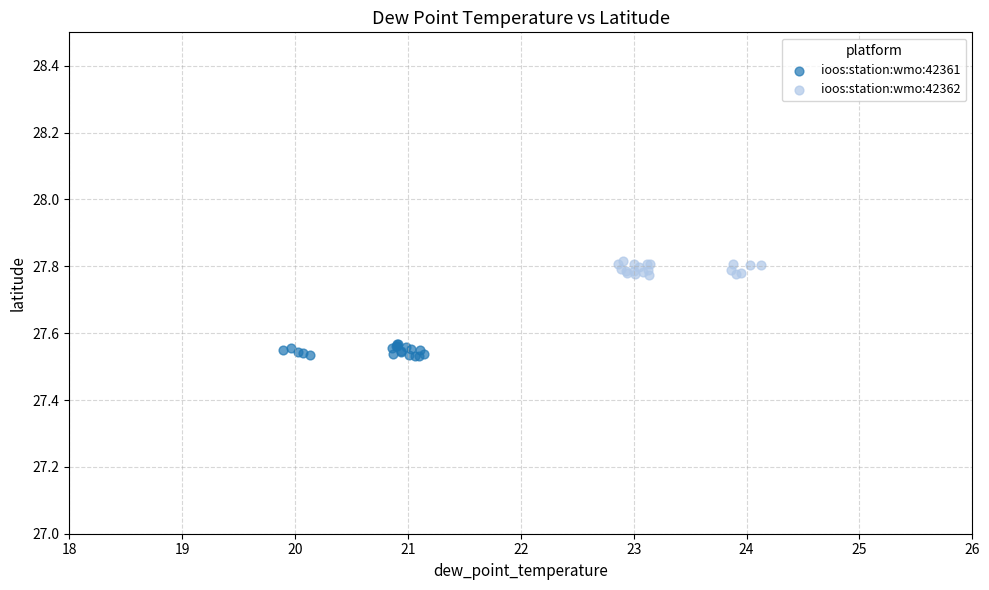

Which series reaches the minimum Y coordinate?

ioos:station:wmo:42361